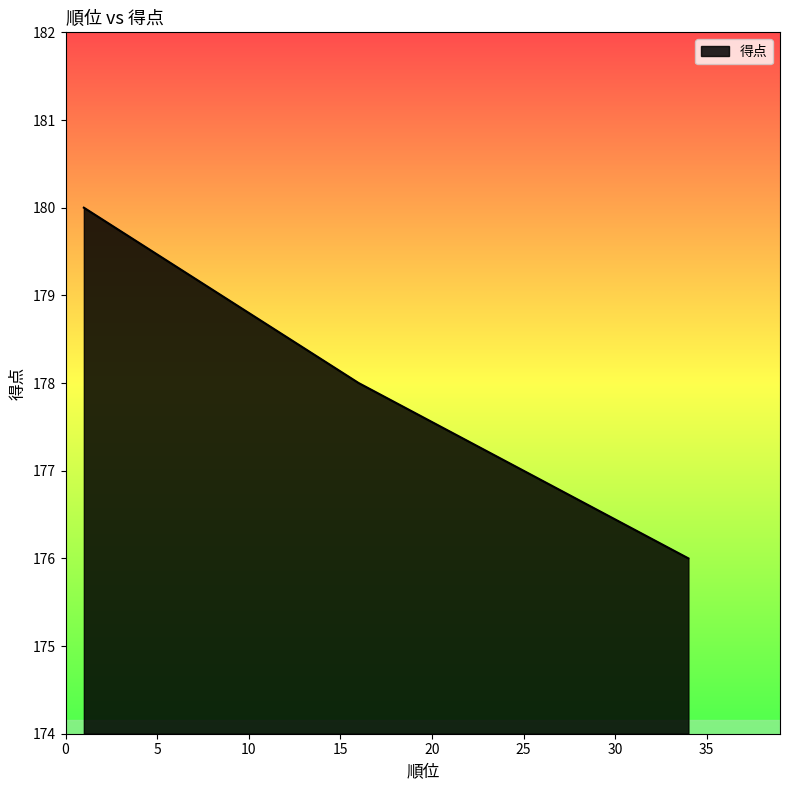

What is the difference between the maximum and minimum values?

4